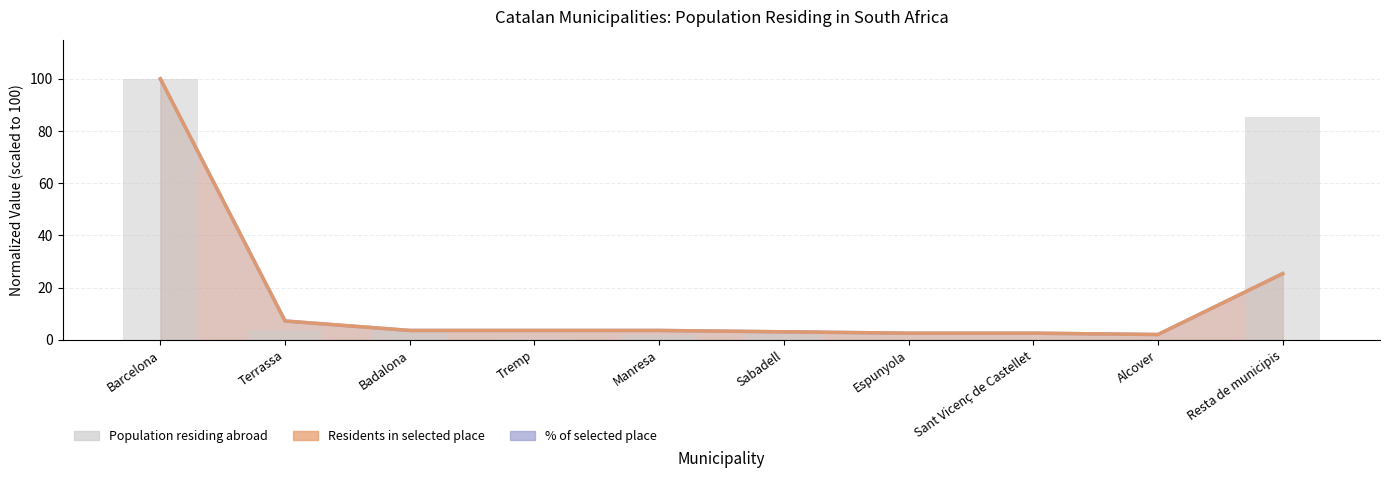

What is the greatest value displayed?

100.0